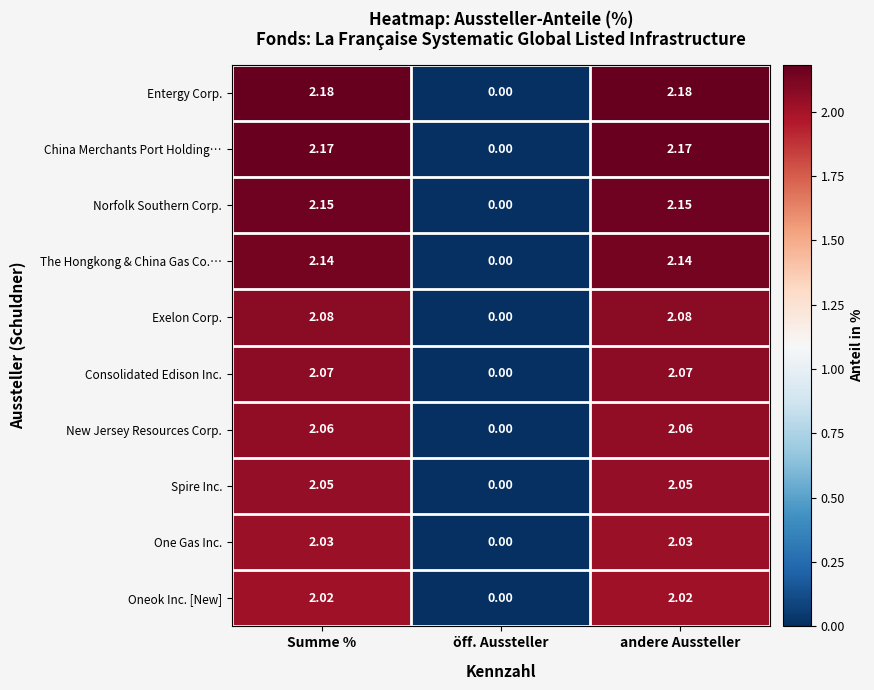

Which category has the lowest value in the The Hongkong & China Gas Co.… series?

öff. Aussteller